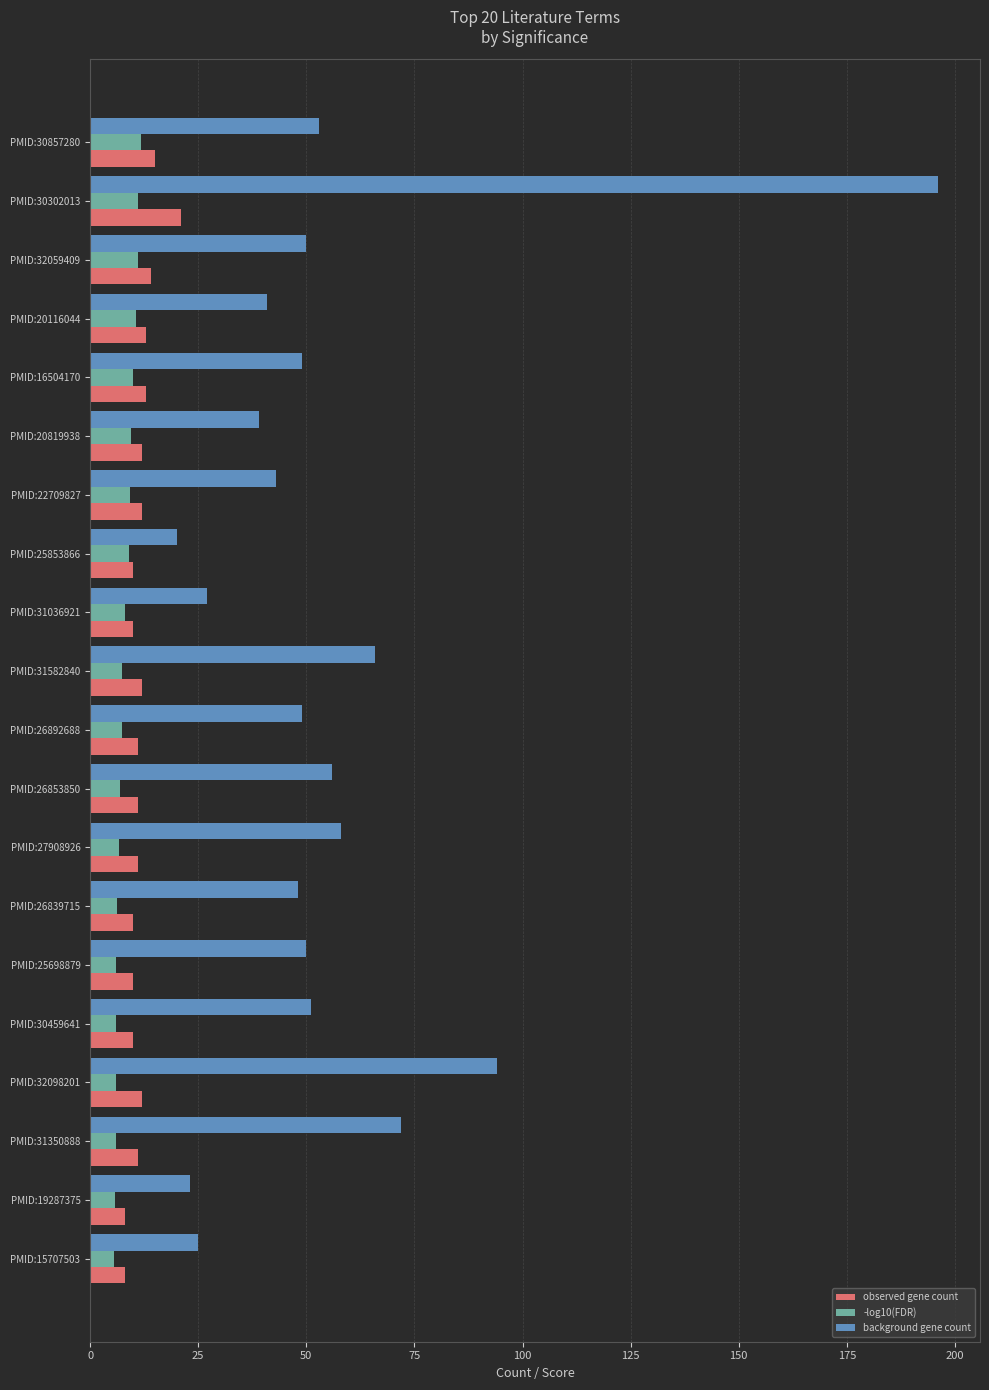

What is the average value of the -log10(FDR) series?

8.0